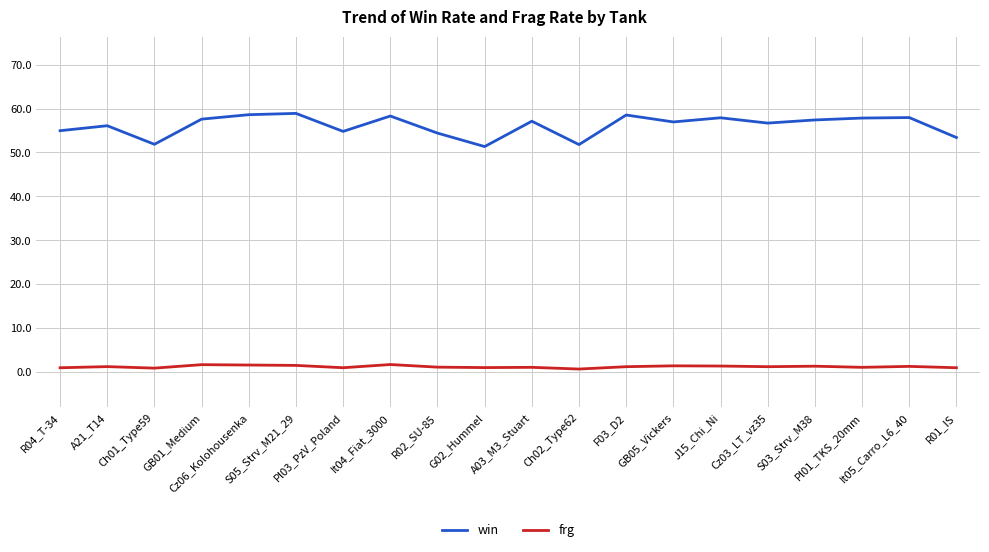

What is the minimum value for frg?

0.7